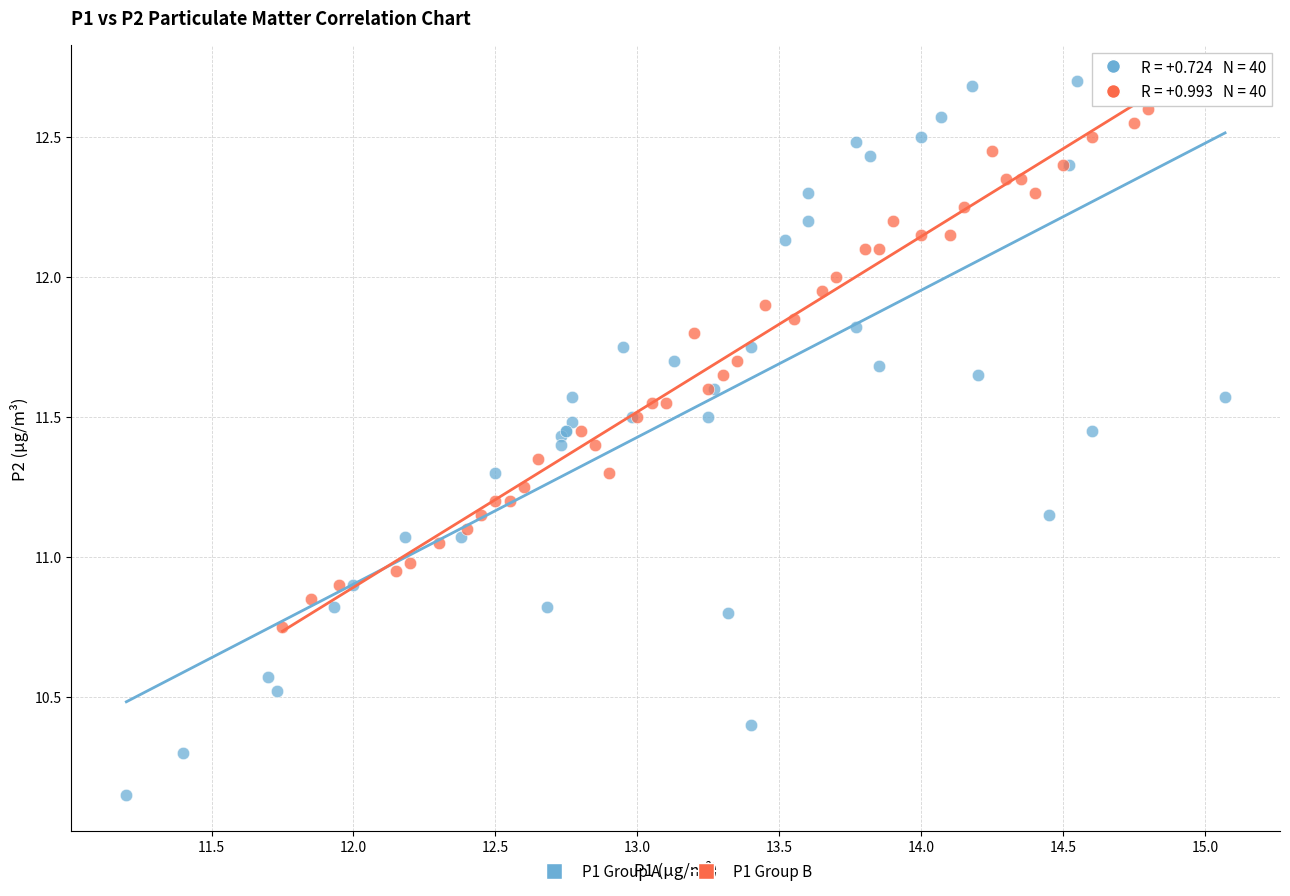

Which series contains the highest Y value?

P1 Group A